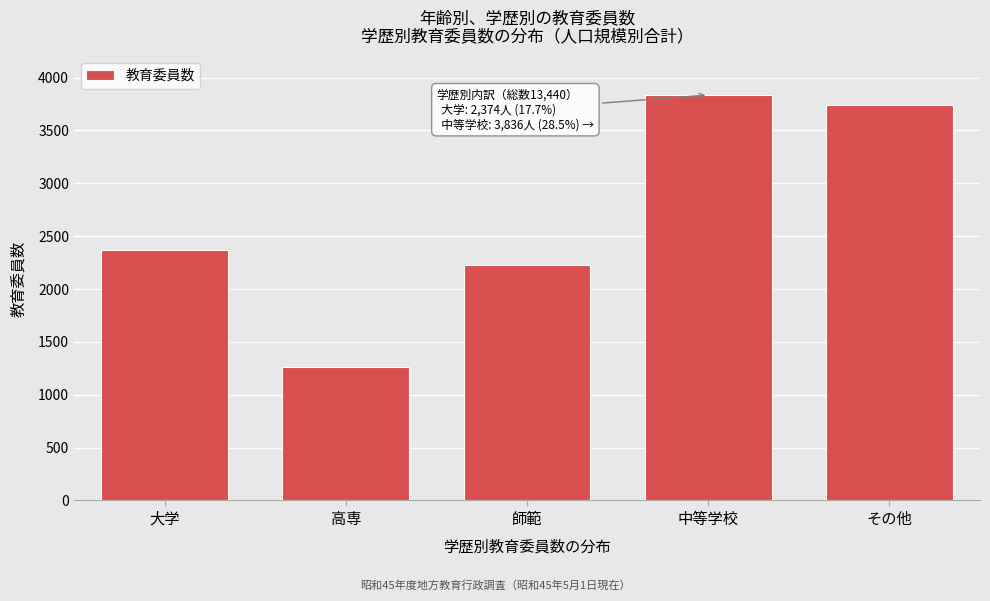

Reading left to right, extract all data points from this chart.

大学=2374	高専=1267	師範=2226	中等学校=3836	その他=3737